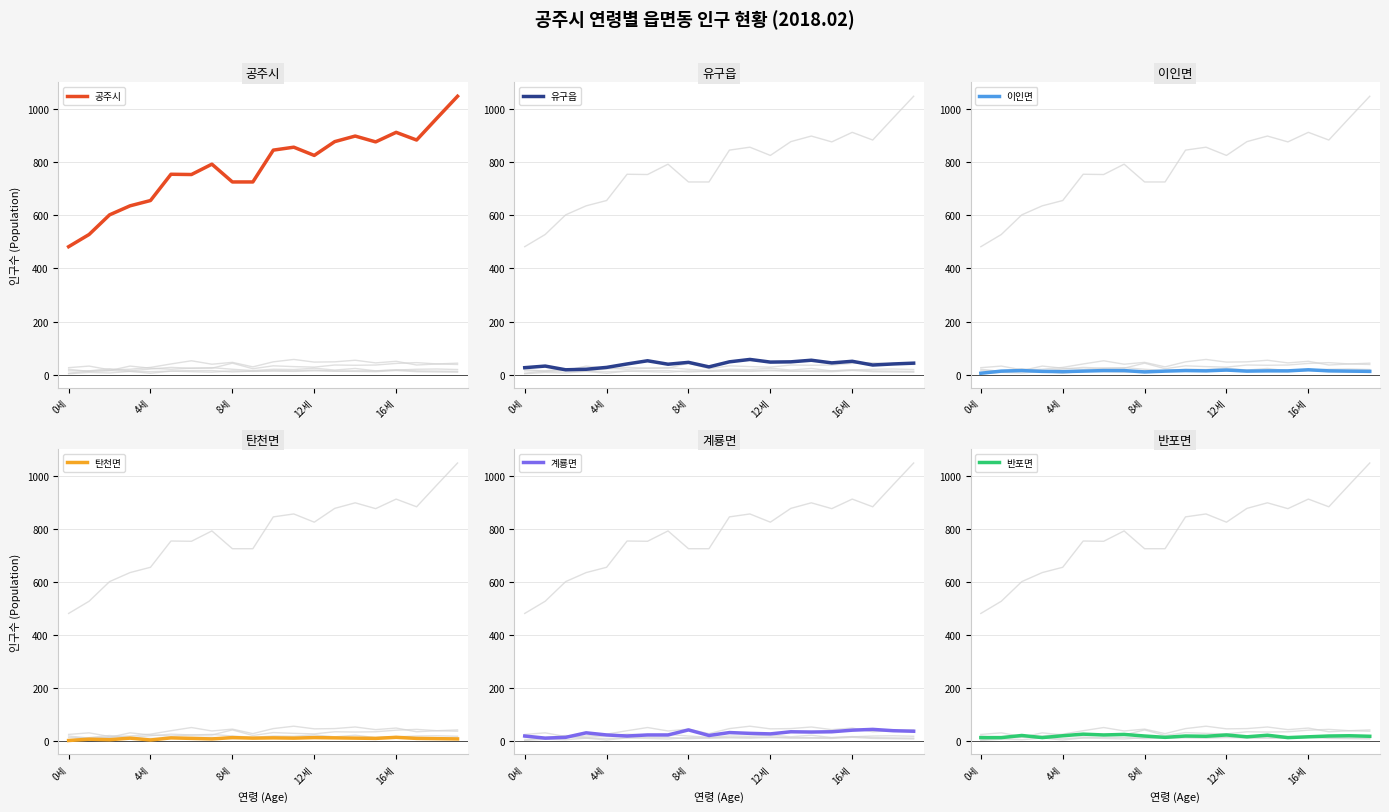

The value of 탄천면 at 4세 is 8. True or false?

False